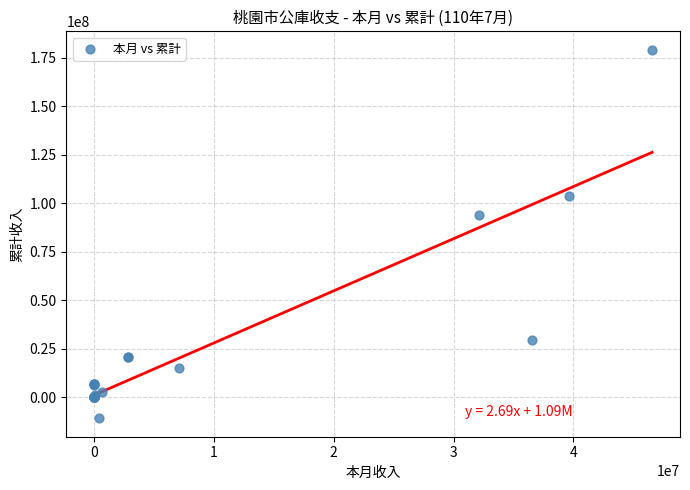

What Y value in the scatter plot is closest to 84115138?

93975001